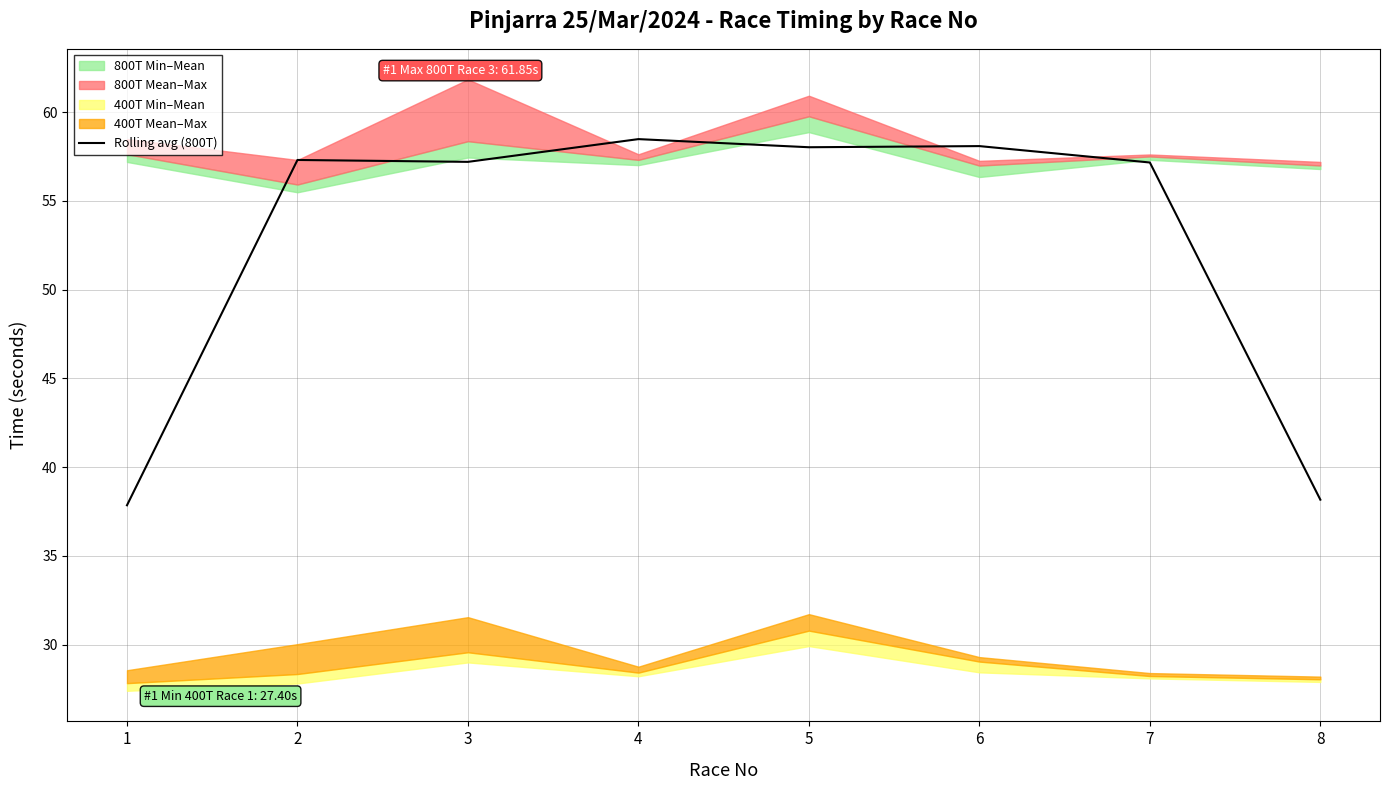

Where is the data nearest to the value 48?

7